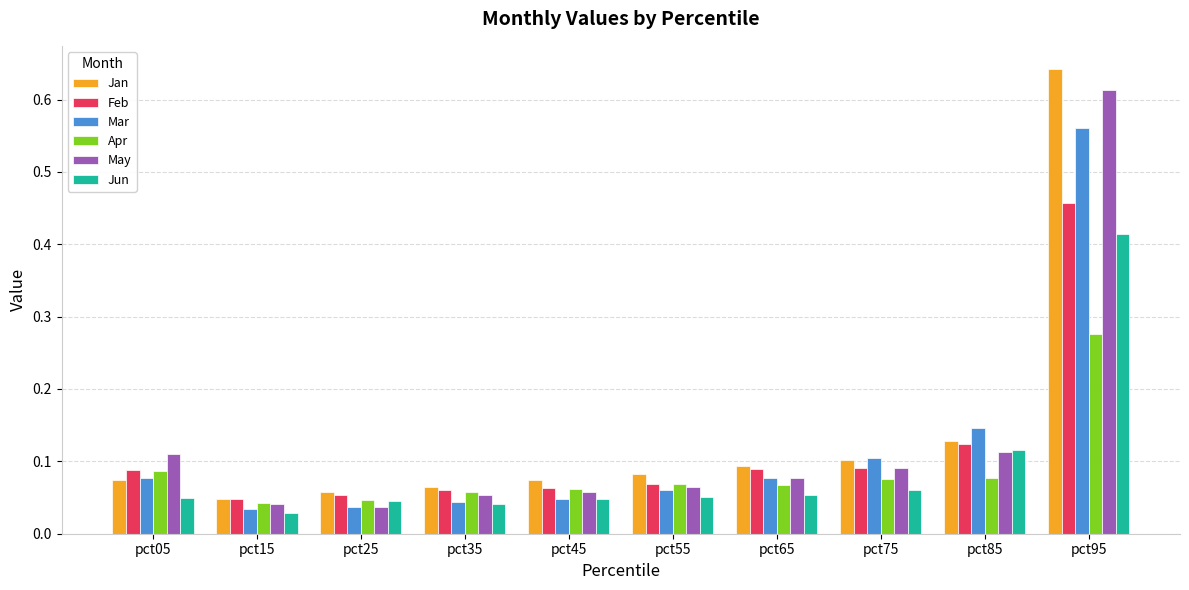

At how many categories does at least one series exceed 0?

10